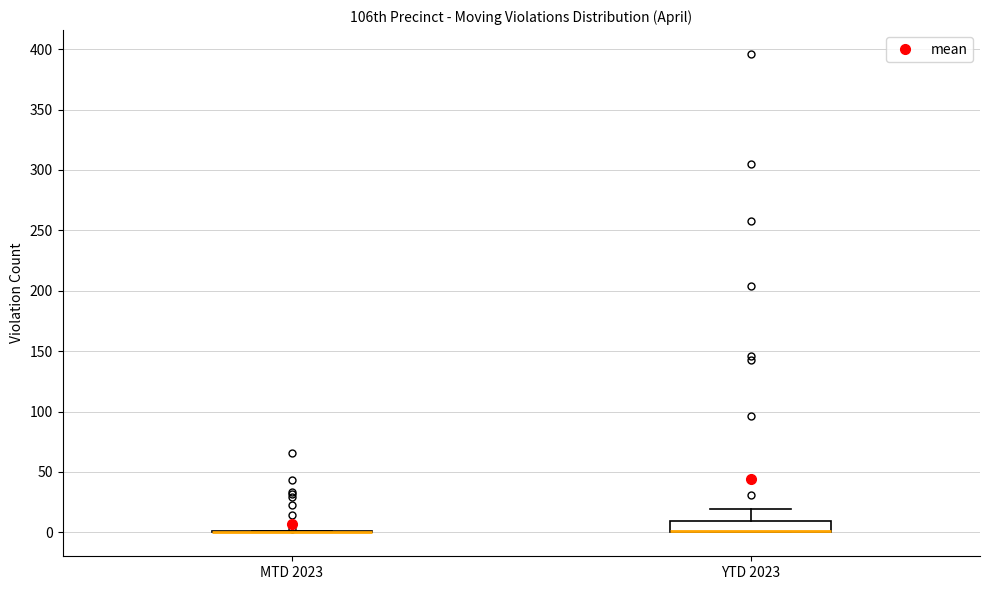

Which box is the tallest, from its lower edge to its upper edge?

YTD 2023